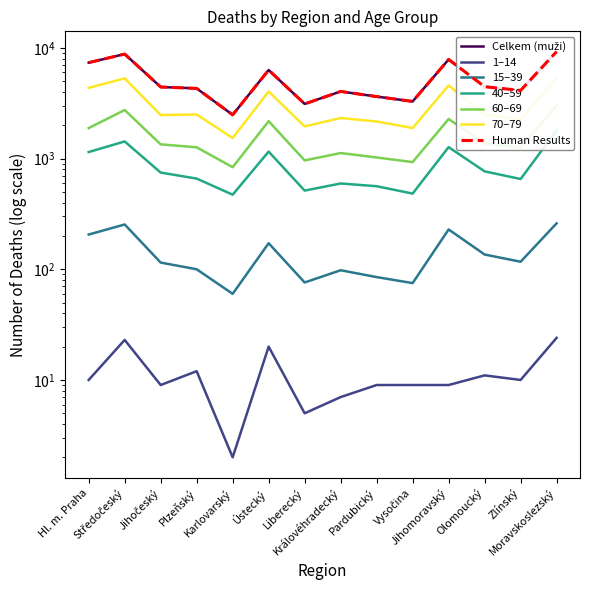

What is the sum of all 15–39 values?

1983